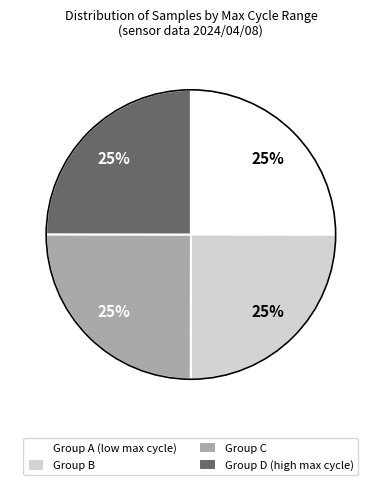

To the nearest percent, what is the average slice percentage?

25%